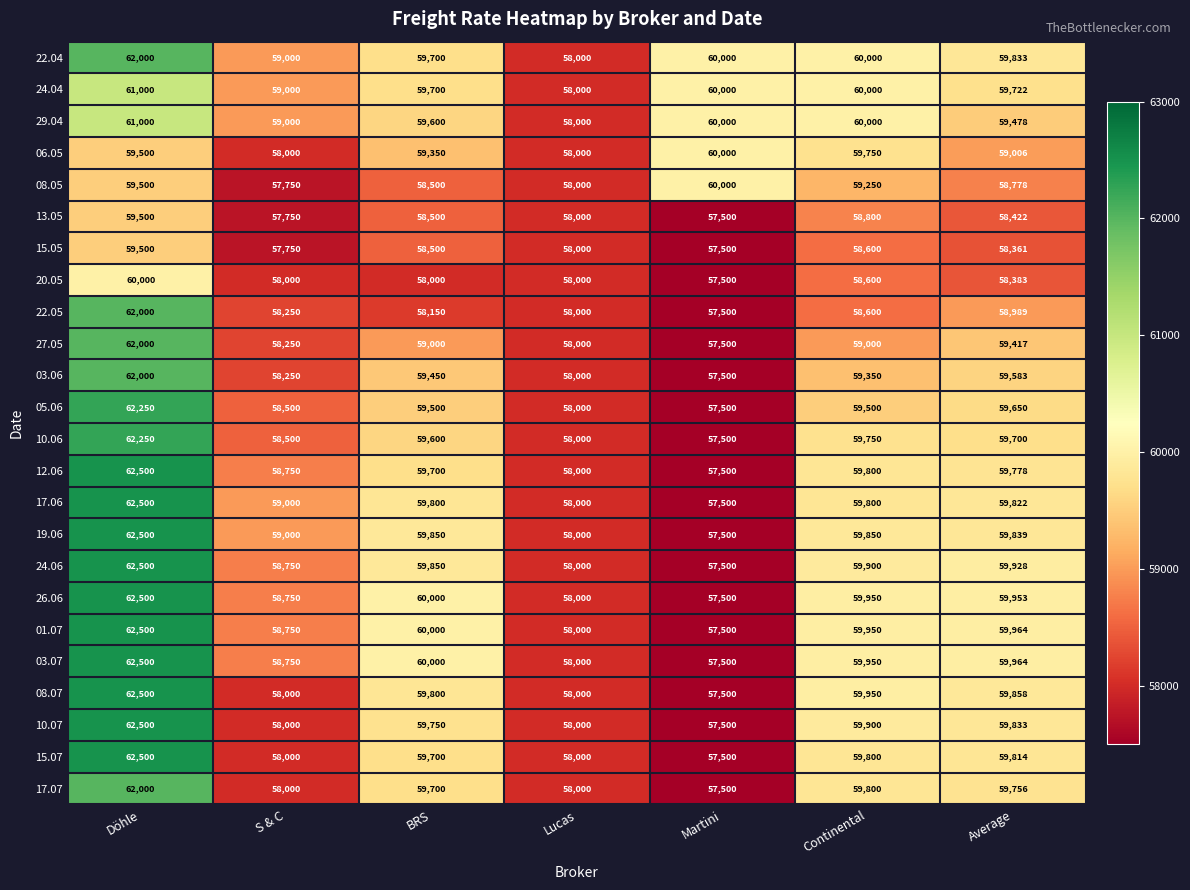

At which label does 27.05 first exceed 59000?

Döhle